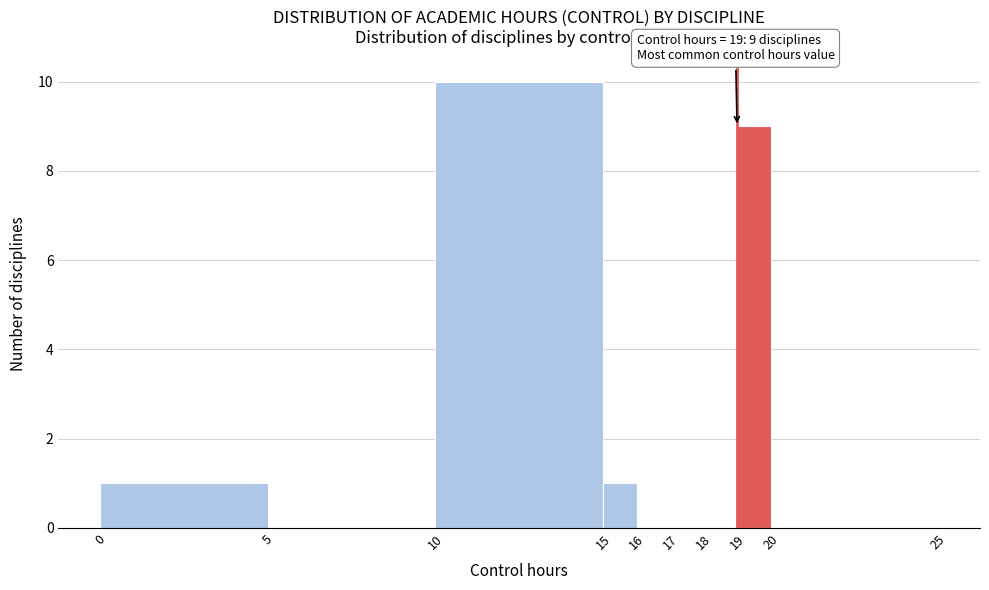

Over which range of the x-axis is the bar tallest?

10 to 15